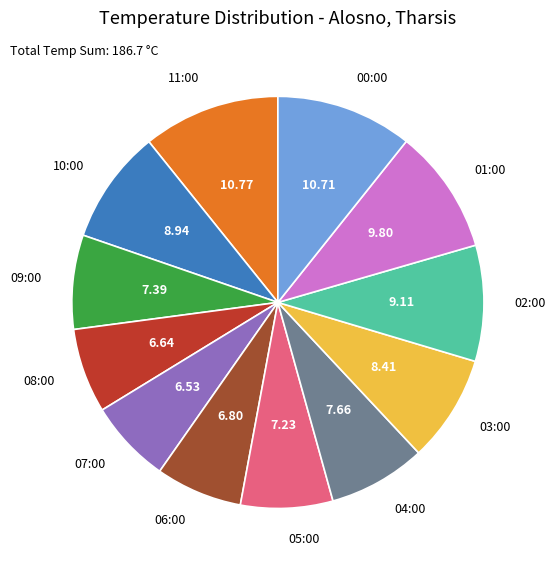

How many segments does this pie chart have?

12